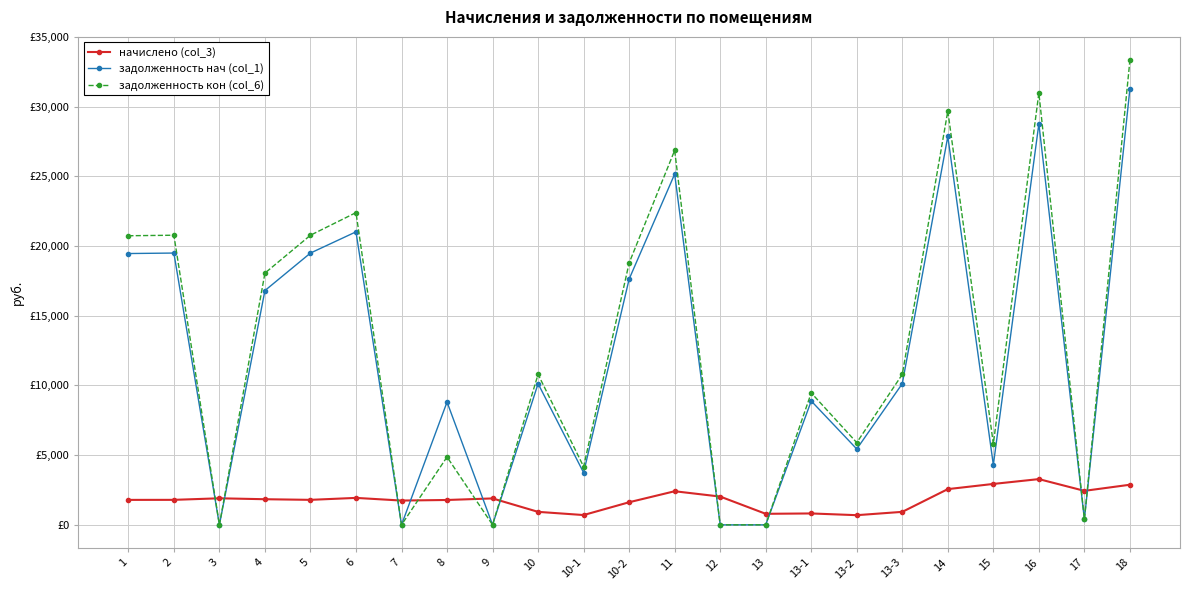

Which category has the highest value across all series?

18